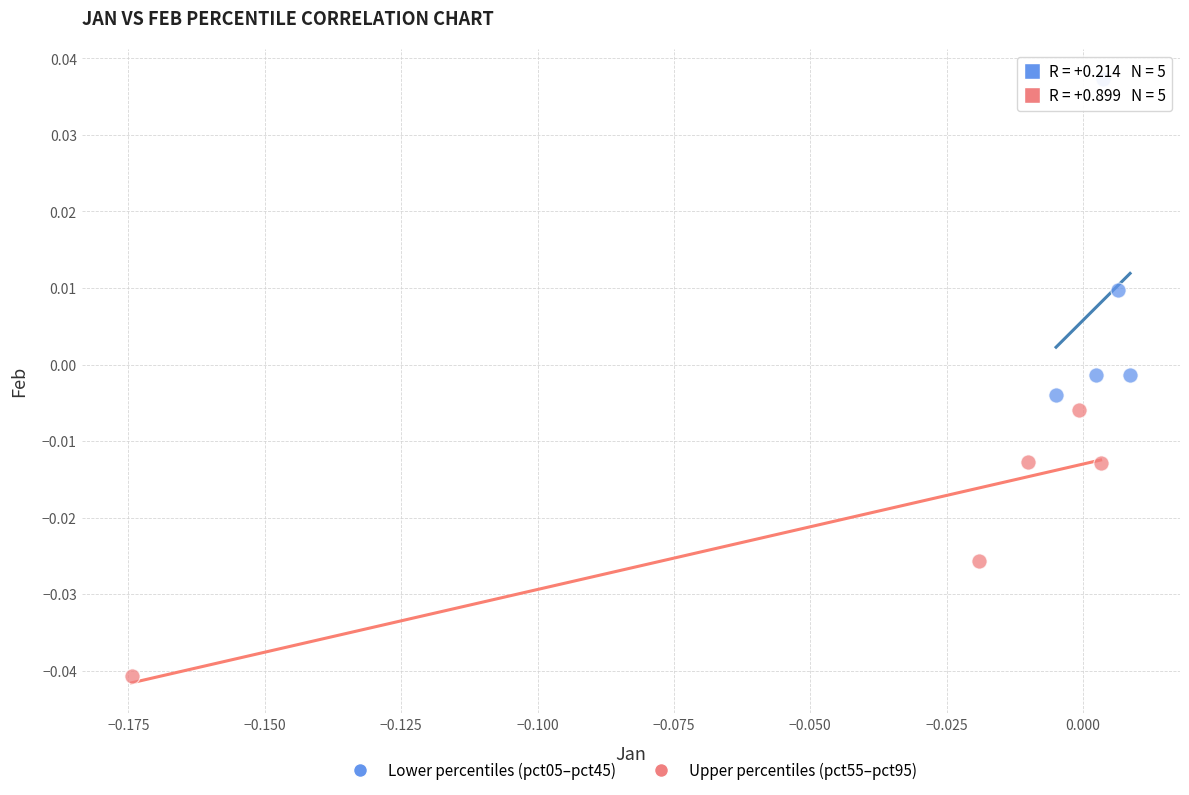

Which series reaches the maximum Y coordinate?

Lower percentiles (pct05–pct45)